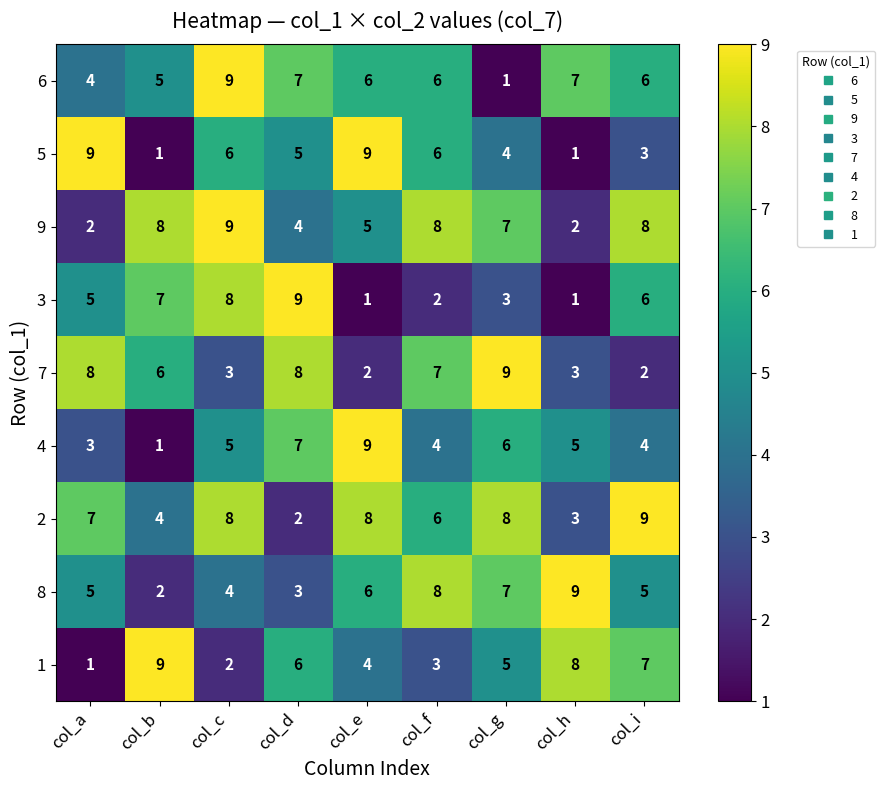

The value of 8 at col_d is 3. True or false?

True